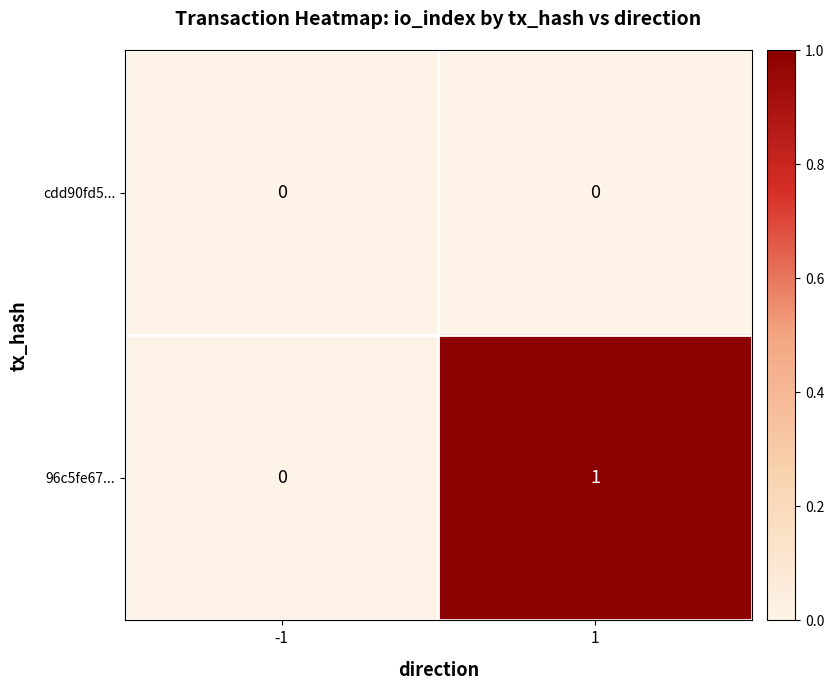

Which series has the widest spread of values?

96c5fe67...